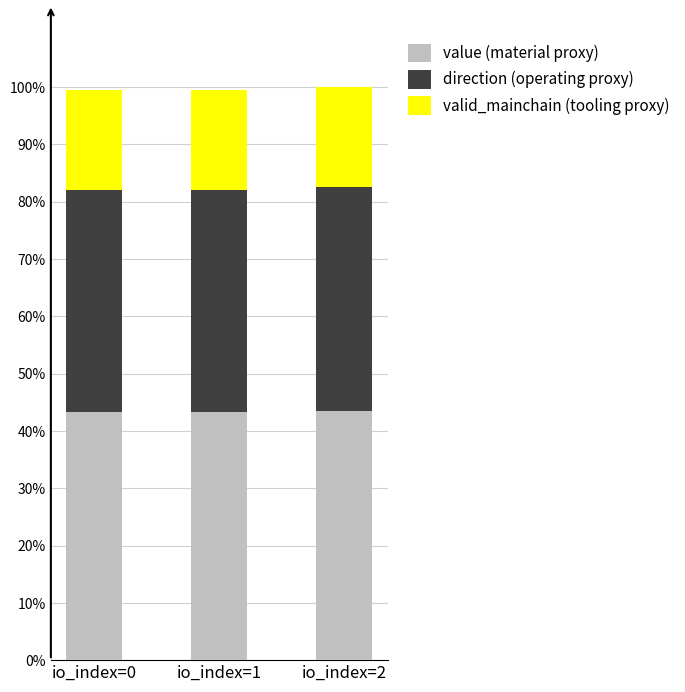

The value of value (material proxy) at io_index=0 is 12.8. True or false?

False